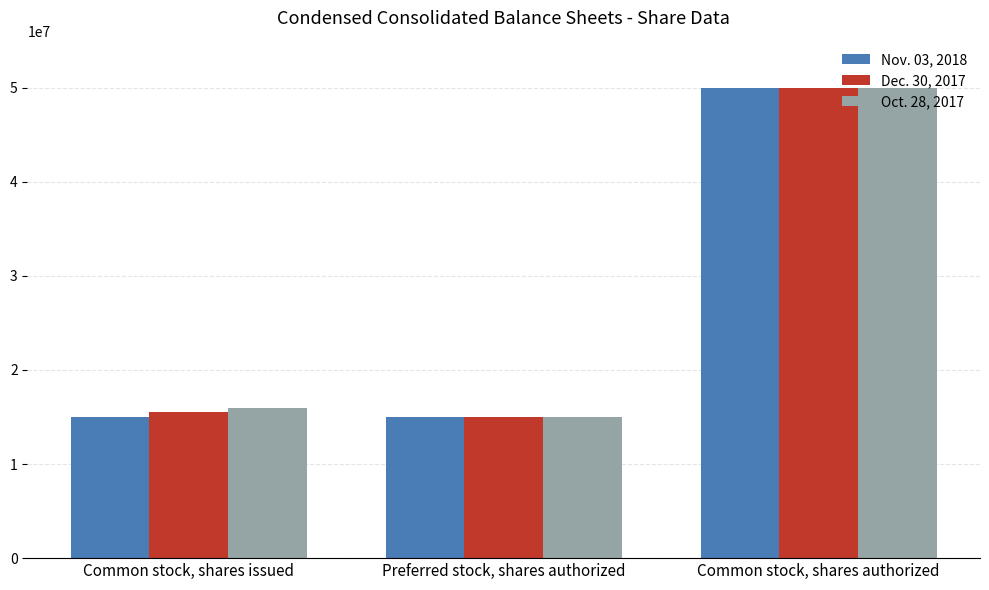

What is the approximate value of Dec. 30, 2017 at Common stock, shares authorized, to the nearest 50?

50000000